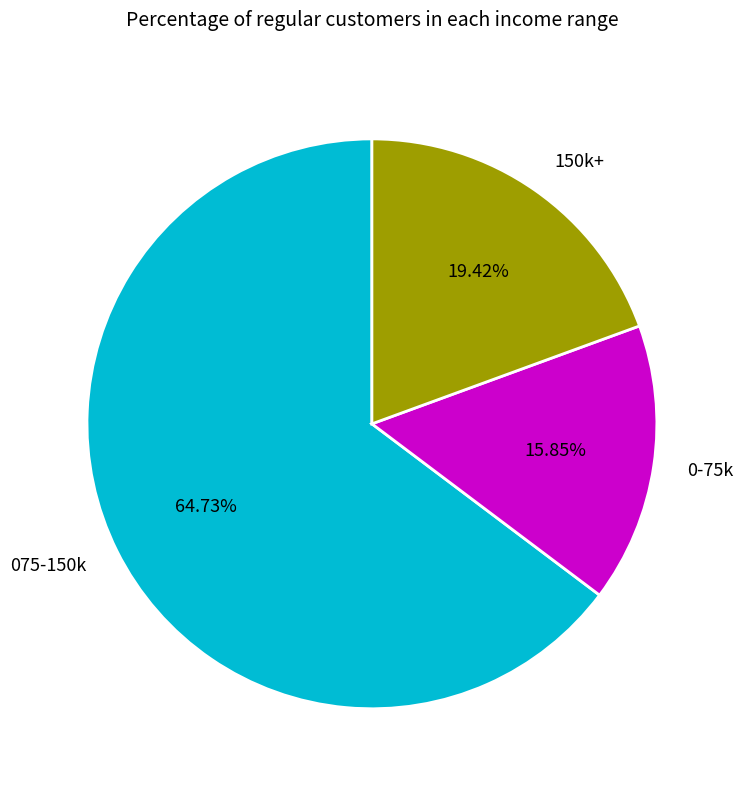

Which category has the biggest portion of the pie?

075-150k